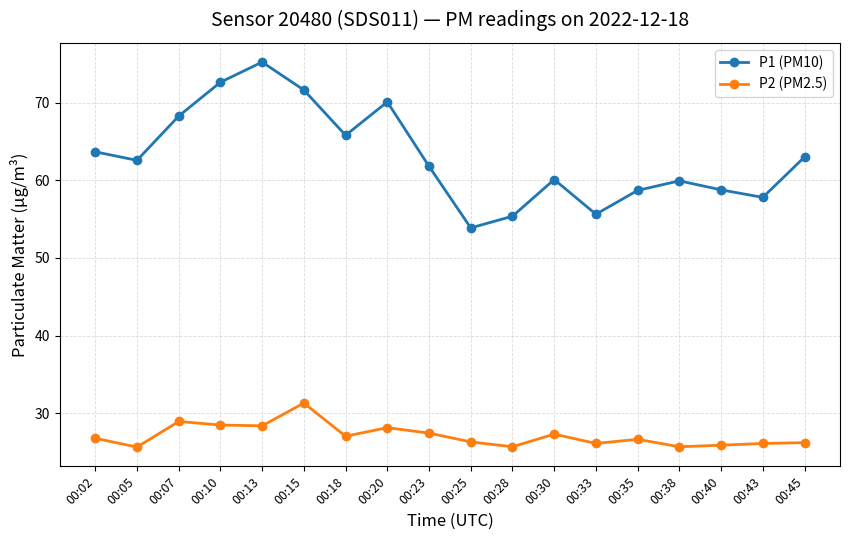

Which label corresponds to the largest value in the chart?

00:13